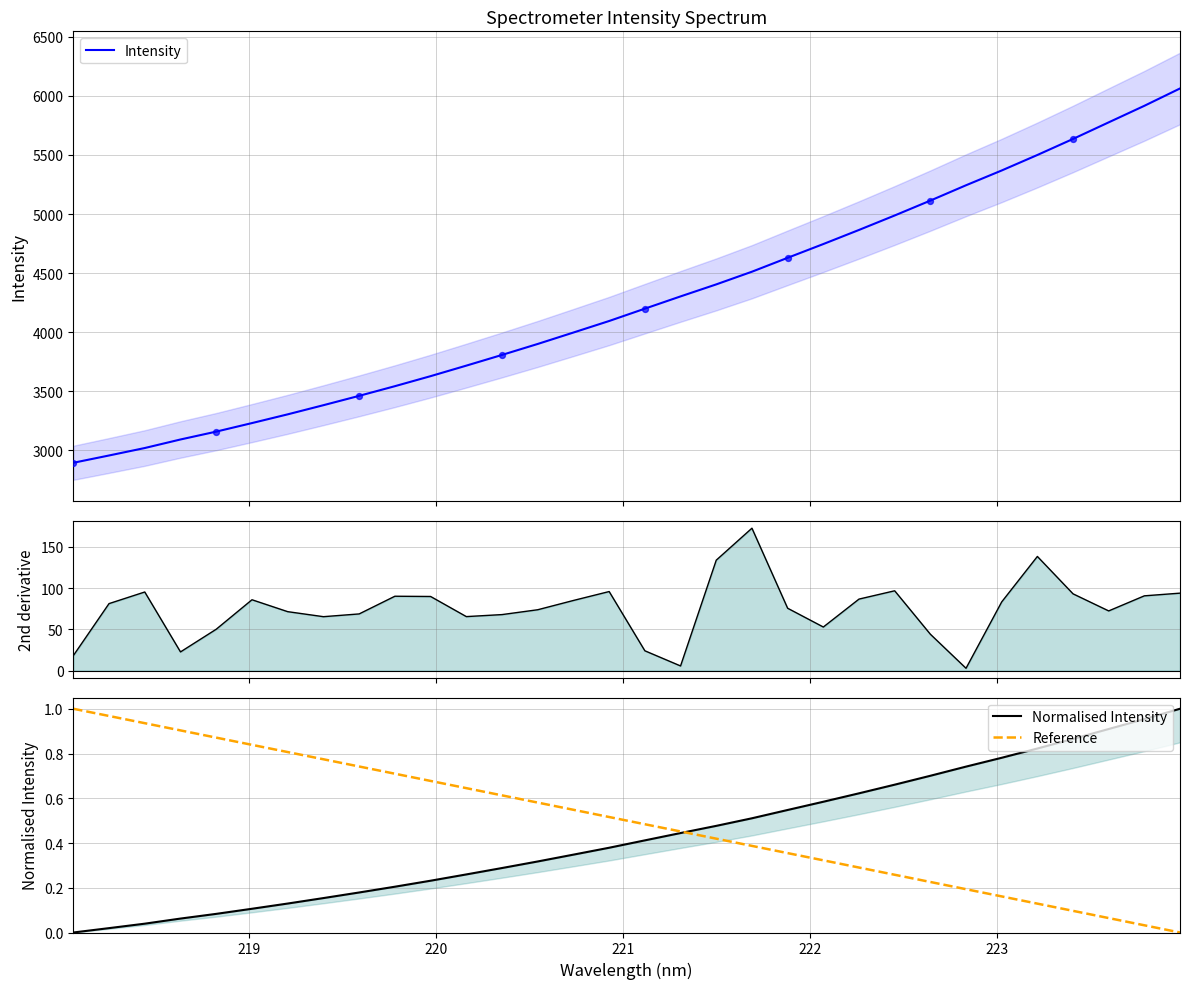

Which series reaches the maximum Y coordinate?

Intensity